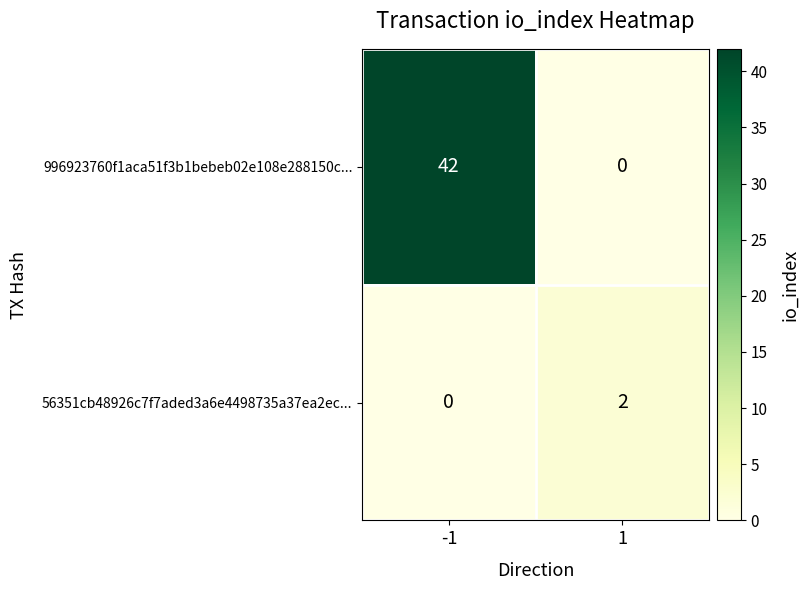

Which series has the widest spread of values?

996923760f1aca51f3b1bebeb02e108e288150c...